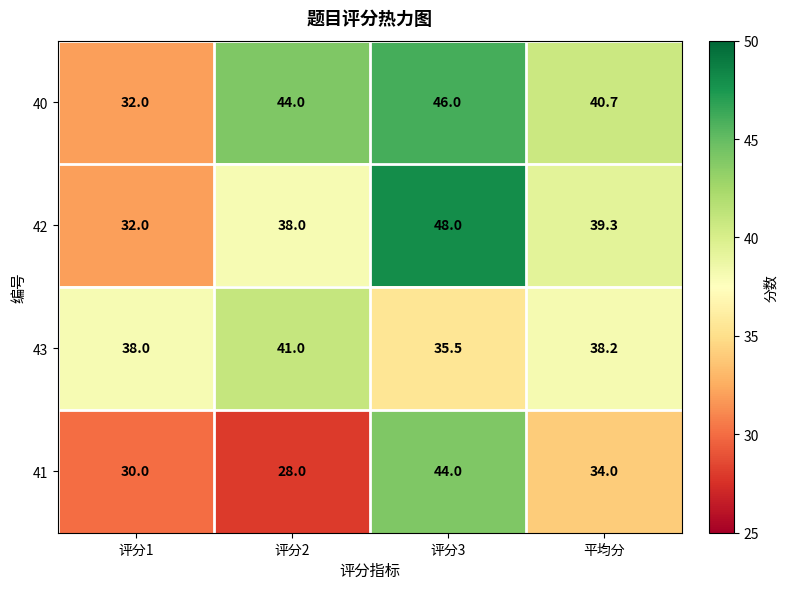

What is the average value of the 41 series?

34.0